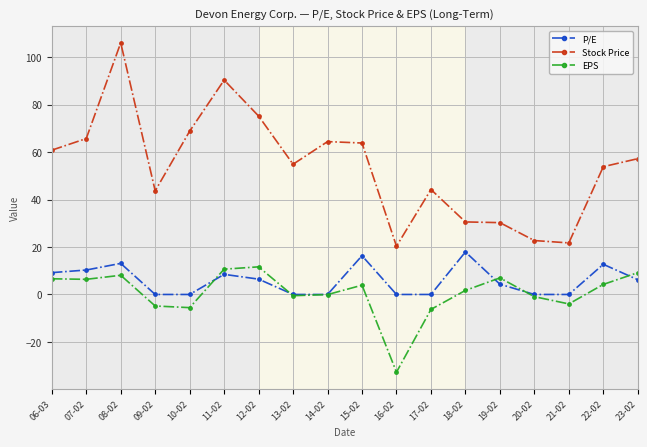

In EPS, how many points are higher than both neighbors (excluding endpoints)?

4